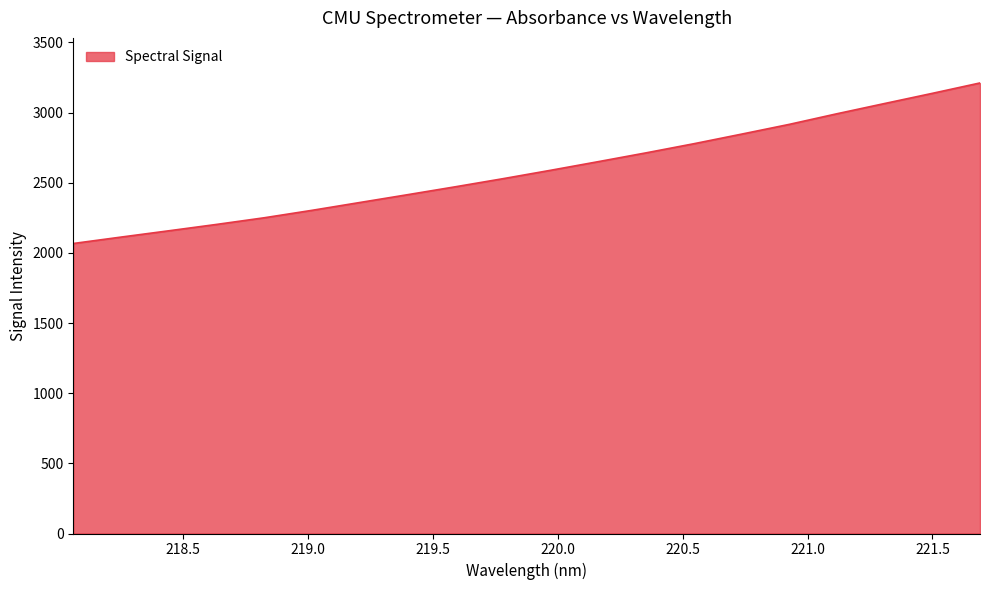

What is the difference between the maximum and minimum values?

1144.3